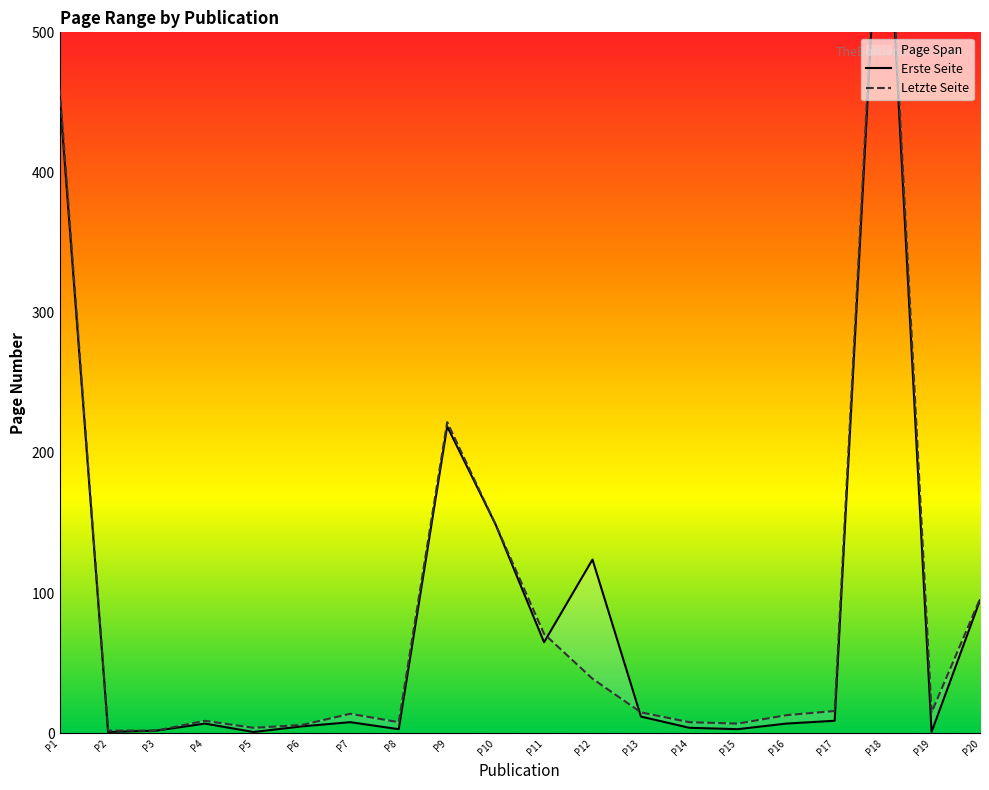

Is this an area chart (filled region under the line)?

No